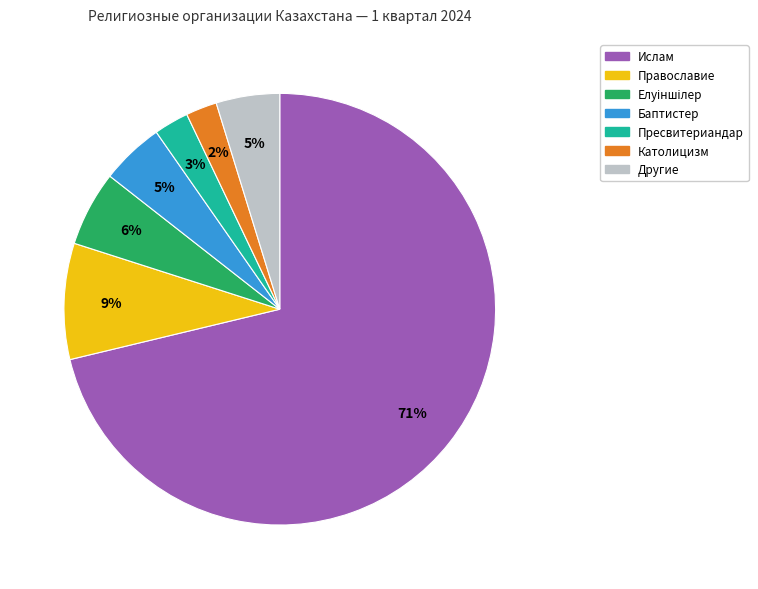

Is there any slice that represents more than half of the pie?

Yes